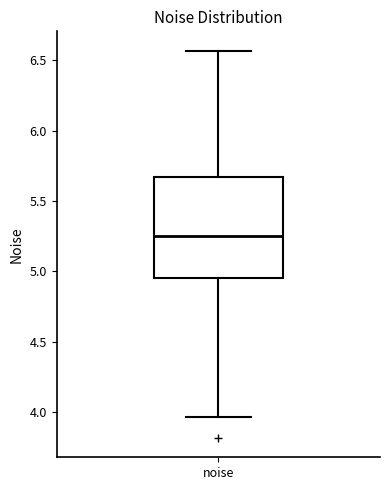

Transcribe this box plot: give where the median line is, the range the box spans, and where the two whiskers end, as read against the y-axis. The values are not printed on the chart, so give them approximately, as read against the axis.

median 5.25, box 4.95 to 5.65, whiskers 3.95 to 6.55